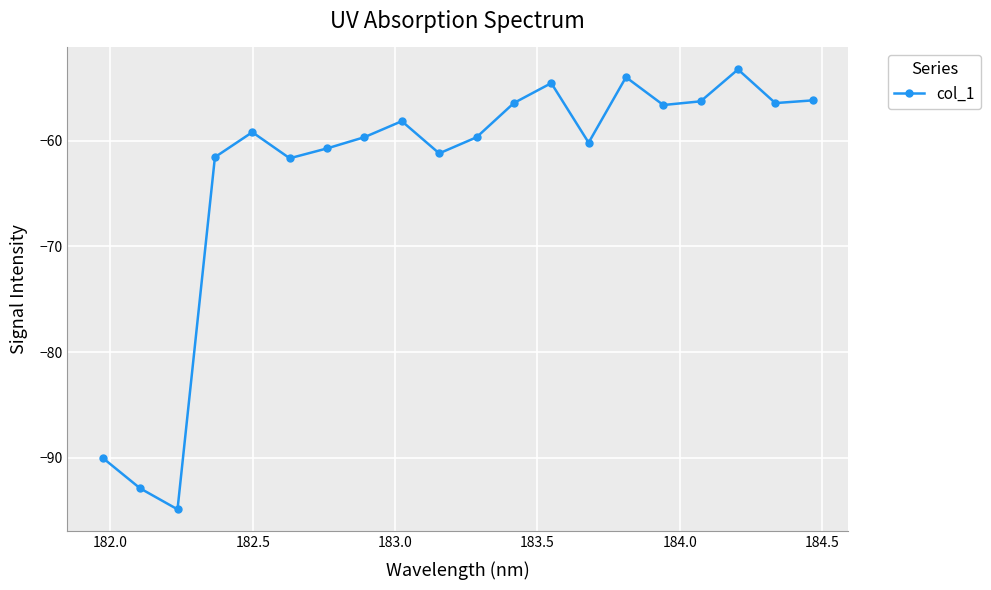

What is the difference between the maximum and second lowest values?

39.6